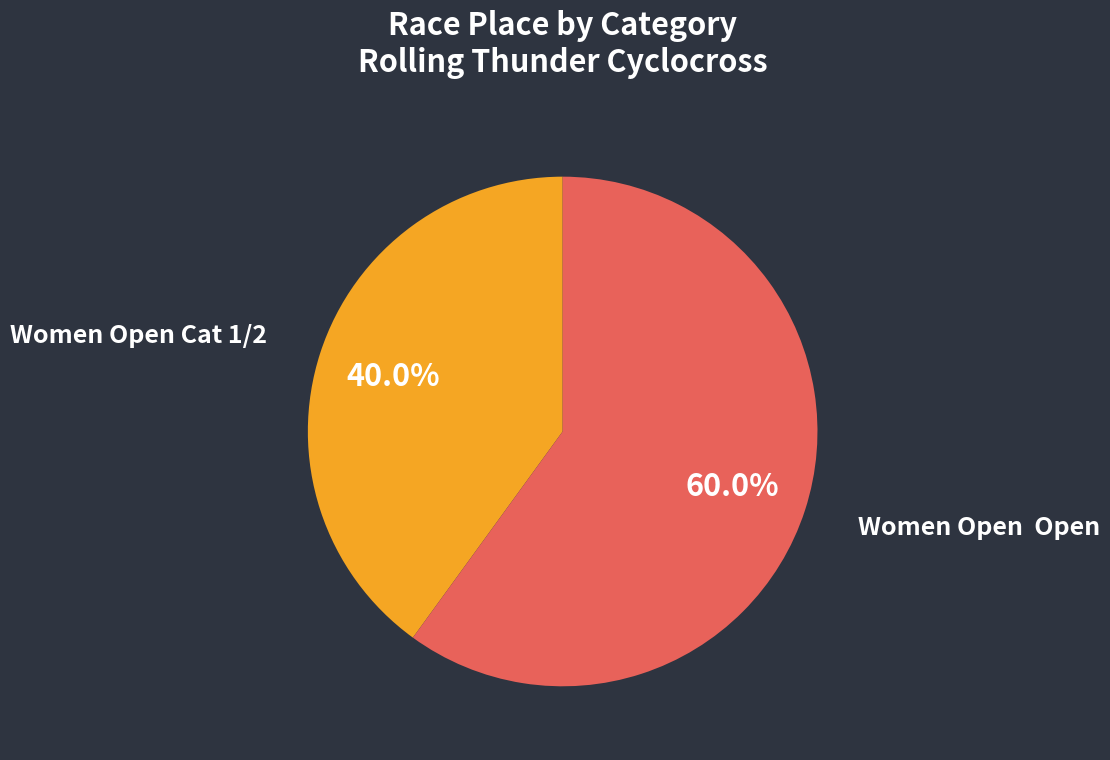

What is the ratio of the value at Women Open Cat 1/2 to the value at Women Open Open?

0.7